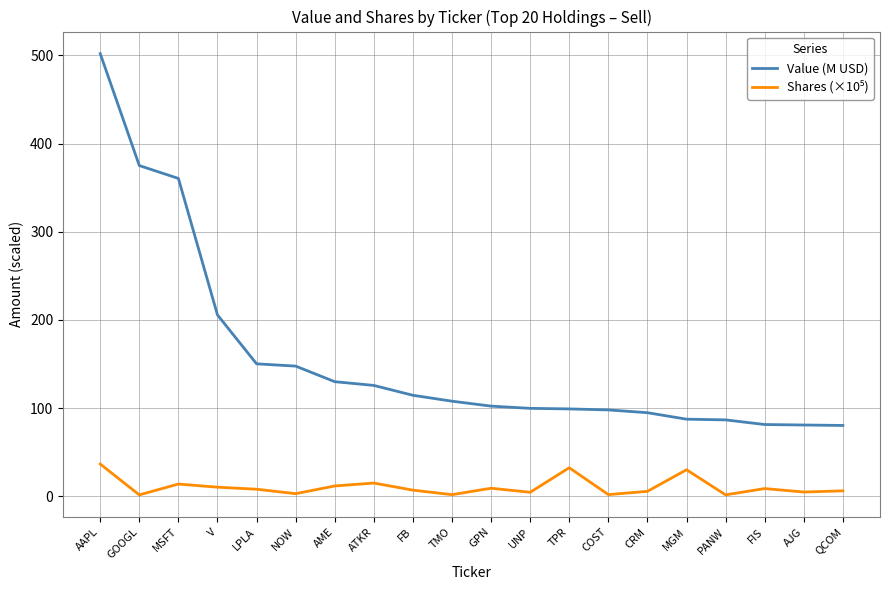

What is the total value across all series at QCOM?

86.7